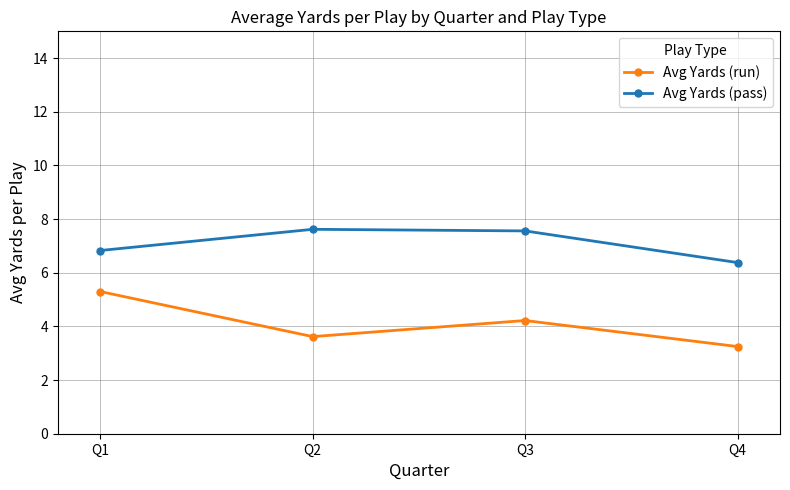

Count the number of categories in the chart.

4